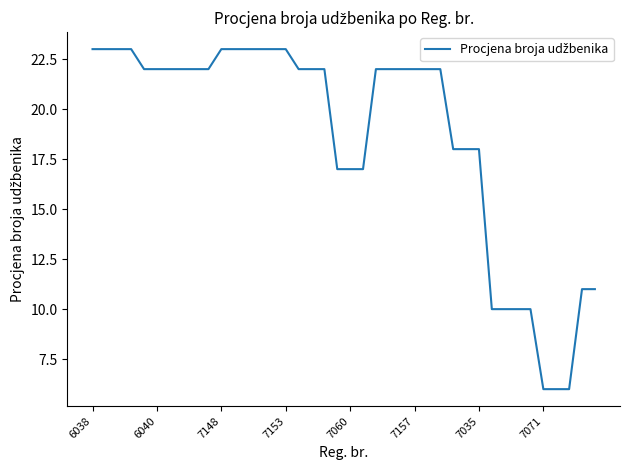

What is the minimum value shown in the chart?

6